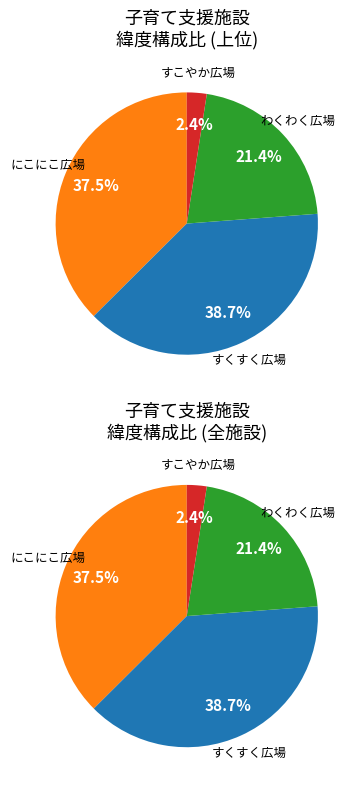

How many slices are in this pie chart?

4